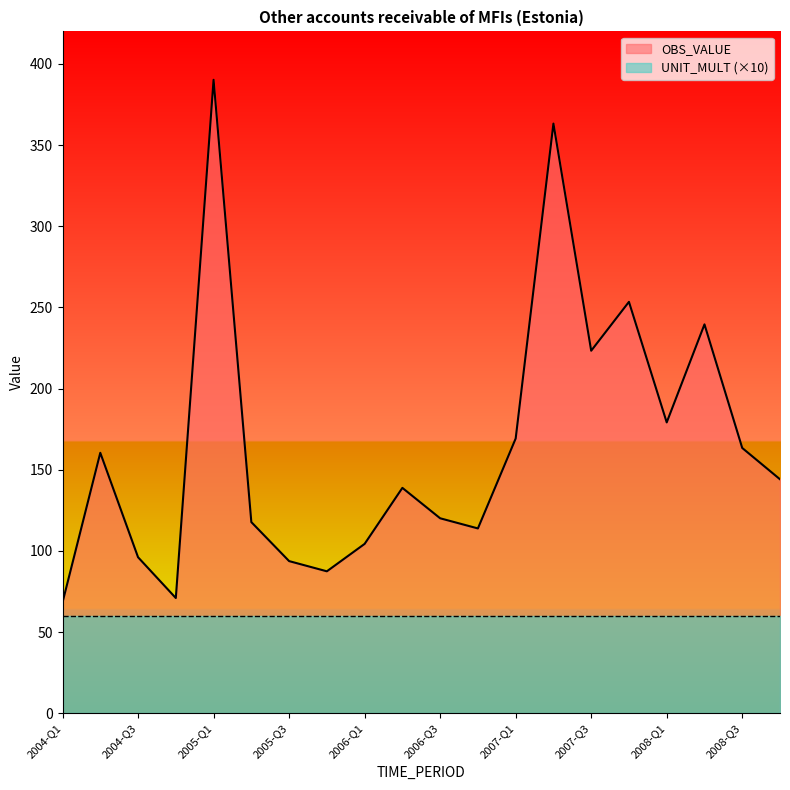

List the labels in order of value, smallest first.

2004-Q1, 2004-Q4, 2005-Q4, 2005-Q3, 2004-Q3, 2006-Q1, 2006-Q4, 2005-Q2, 2006-Q3, 2006-Q2, 2008-Q4, 2004-Q2, 2008-Q3, 2007-Q1, 2008-Q1, 2007-Q3, 2008-Q2, 2007-Q4, 2007-Q2, 2005-Q1